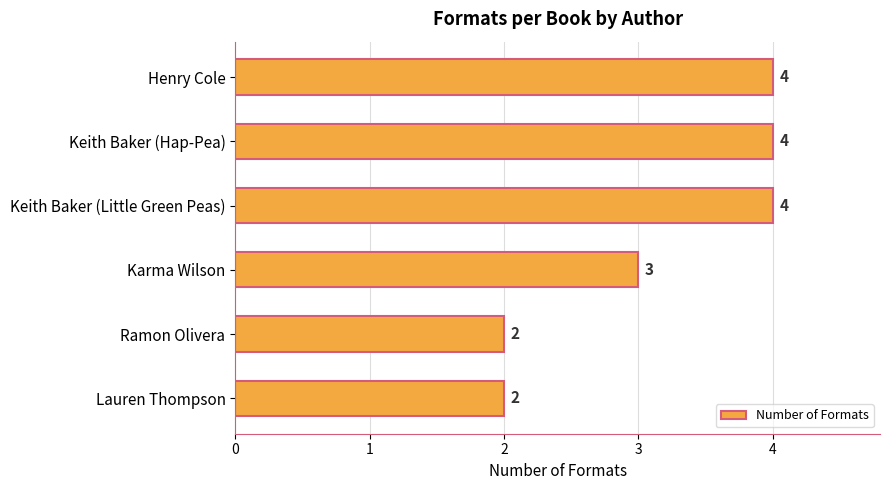

What is the label of the 4th bar from the bottom?

Keith Baker (Little Green Peas)